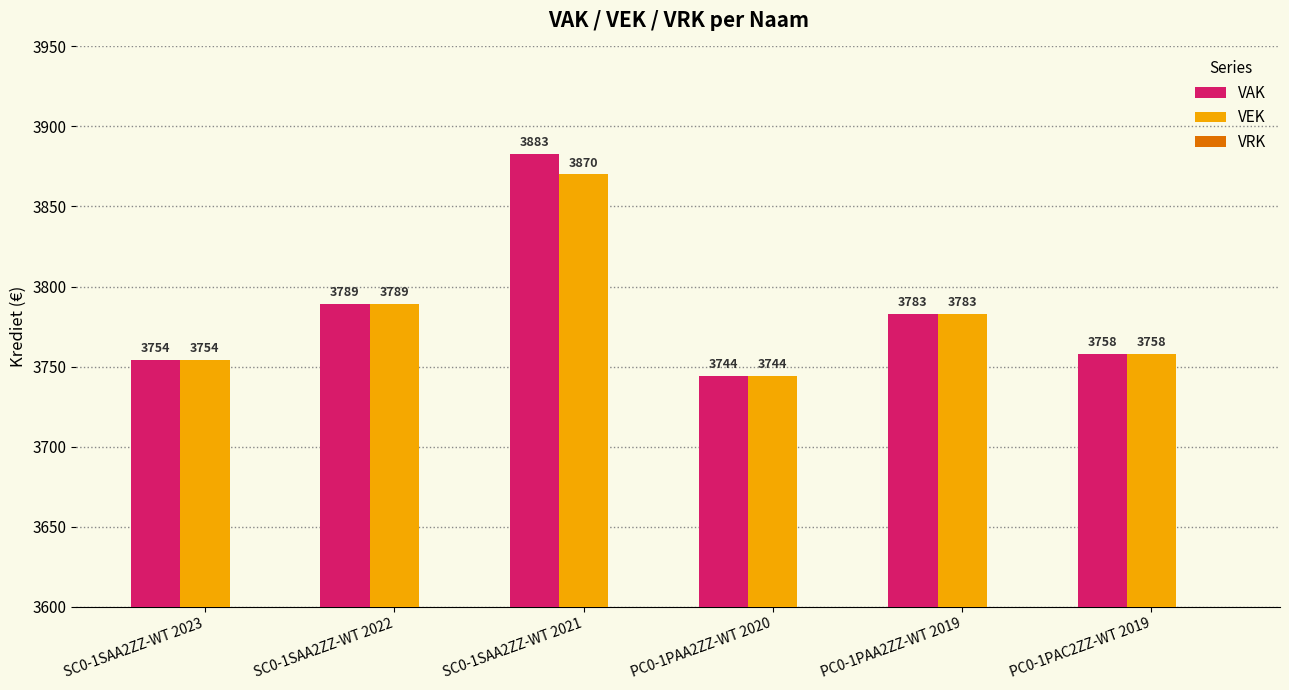

At which label is VEK closest to 3807?

SC0-1SAA2ZZ-WT 2022